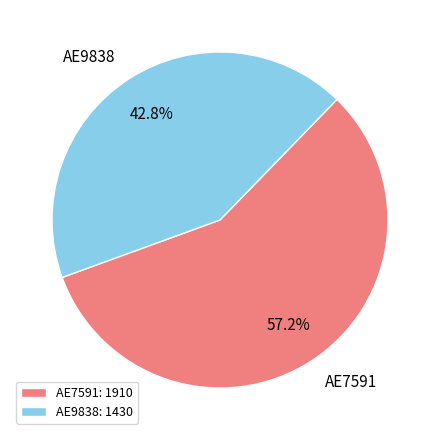

To the nearest percent, what portion does AE7591 represent?

57%